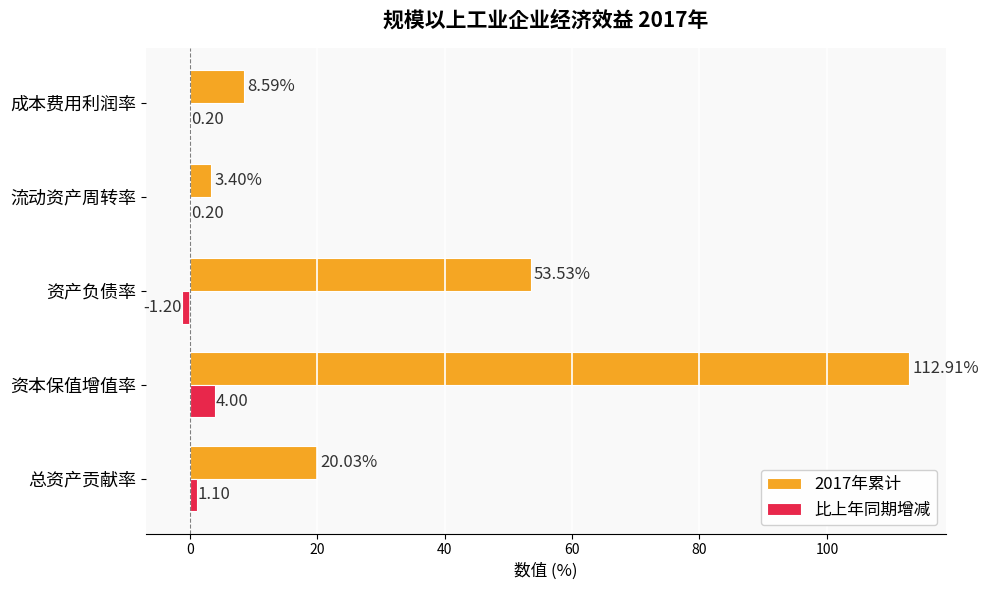

Which category has the highest value across all series?

资本保值增值率